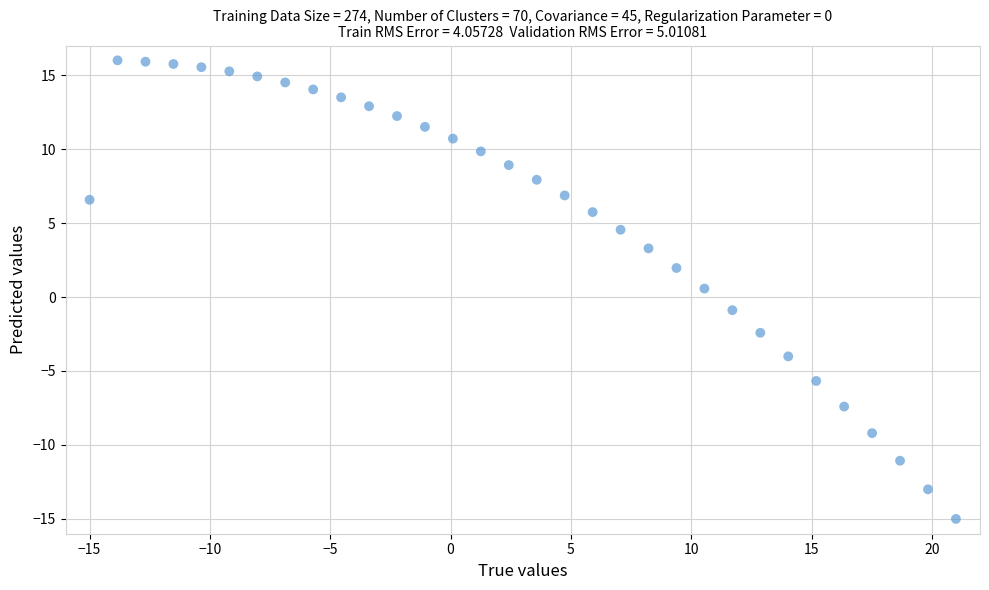

What is the range of X values (max minus min)?

36.0